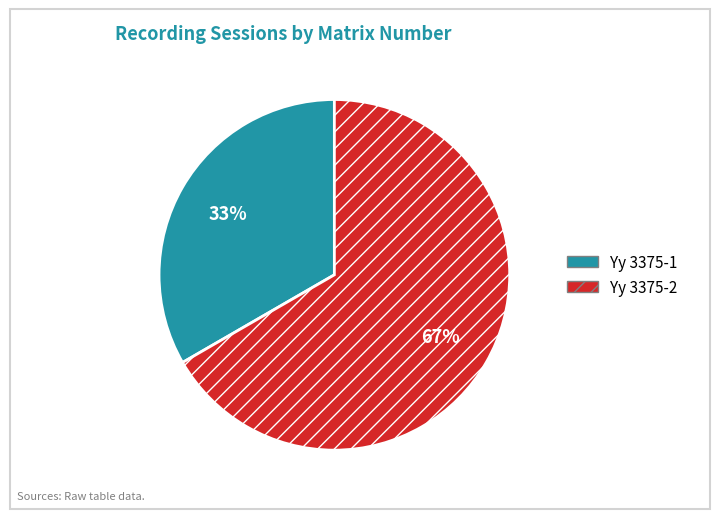

To the nearest percent, what is the average slice percentage?

50%